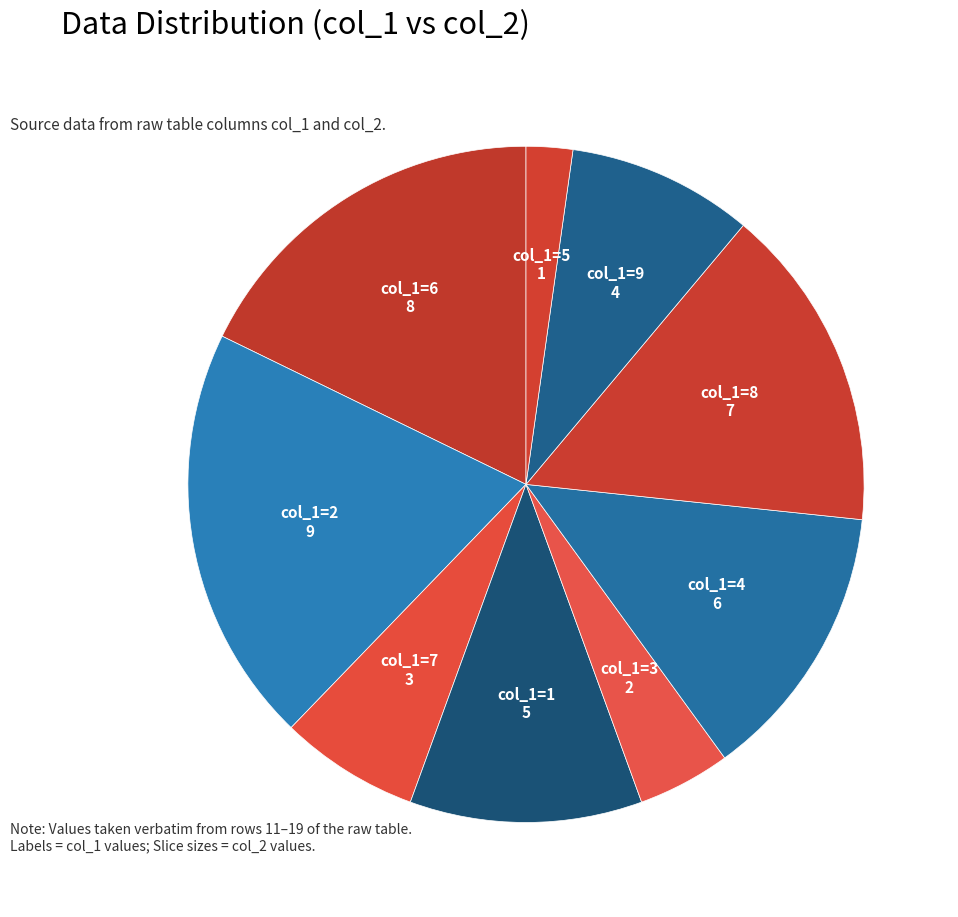

Which has a higher value, 3 or 2?

2